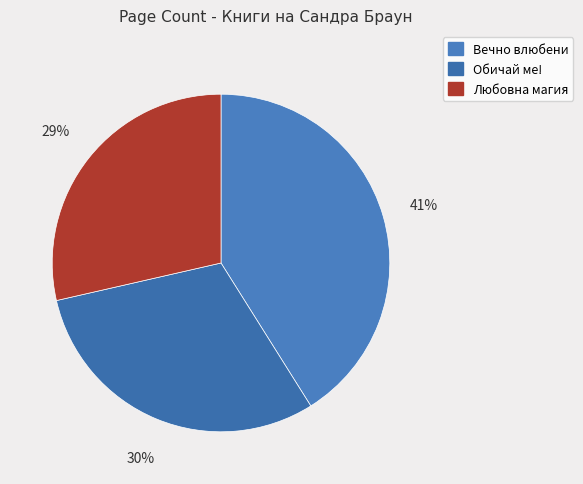

Which slice is the smallest?

Любовна магия